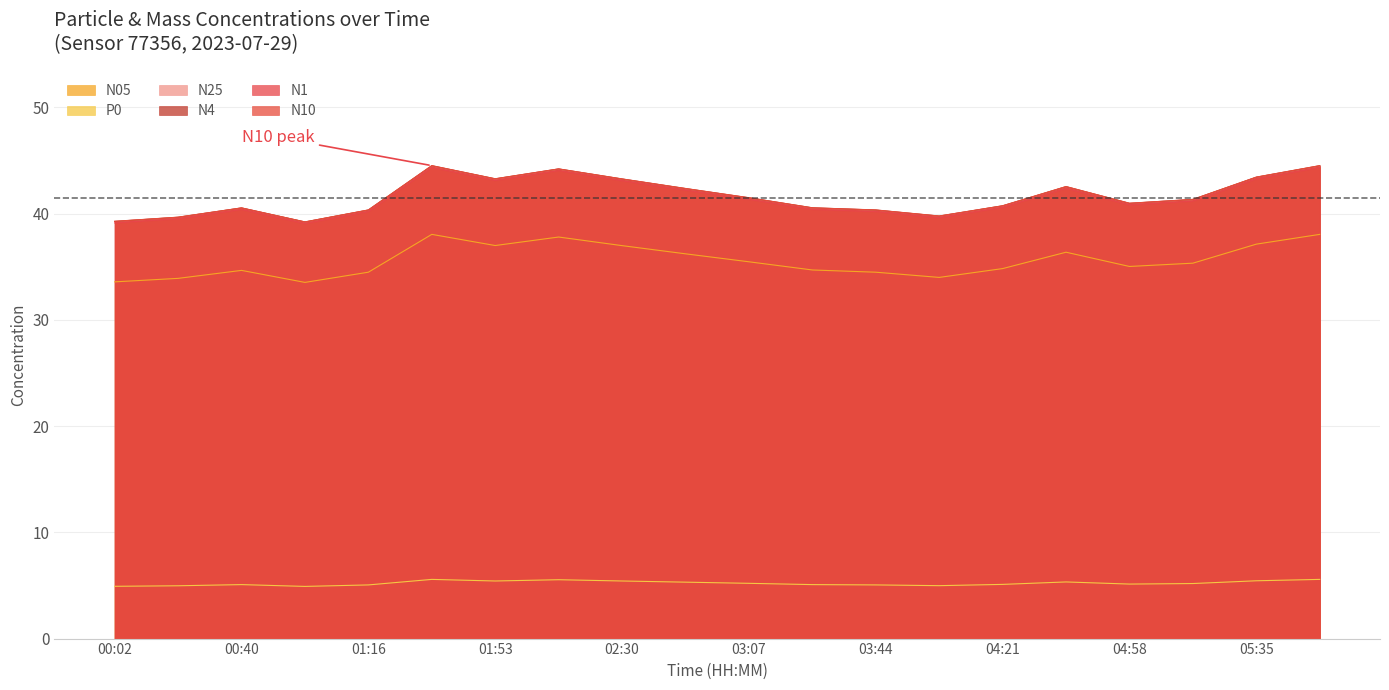

What position from the right is 04:58?

4